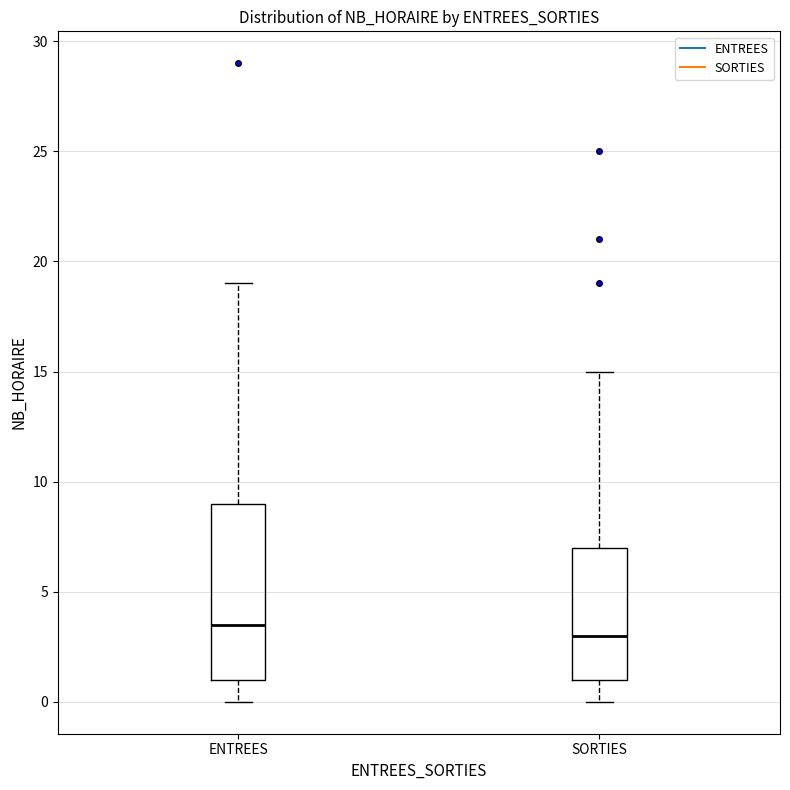

Which box is the tallest, from its lower edge to its upper edge?

ENTREES